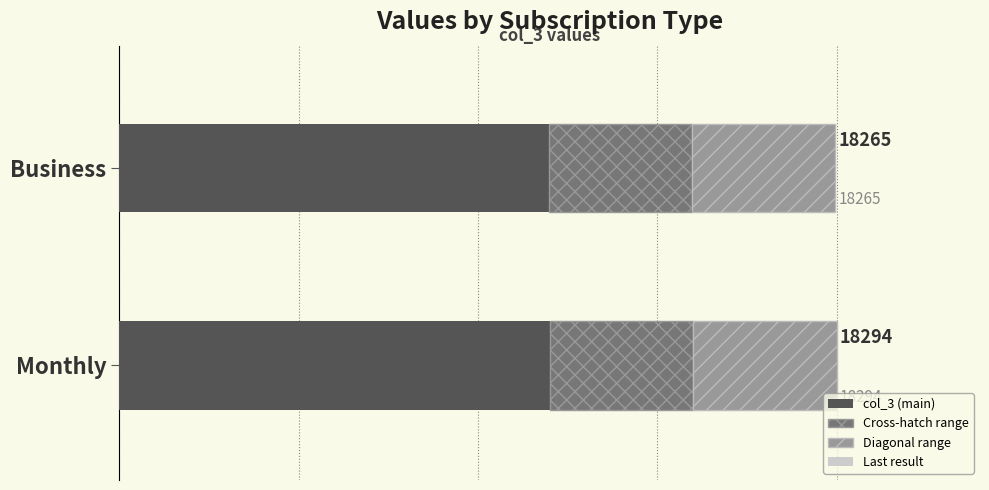

Count the number of categories in the chart.

2